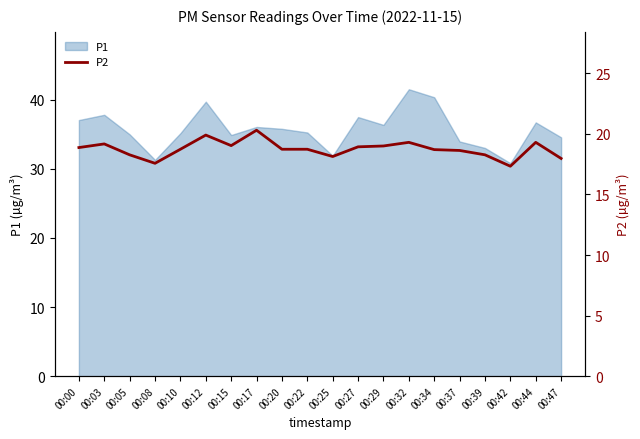

The P1 series shows 36.1 at 00:17. True or false?

True